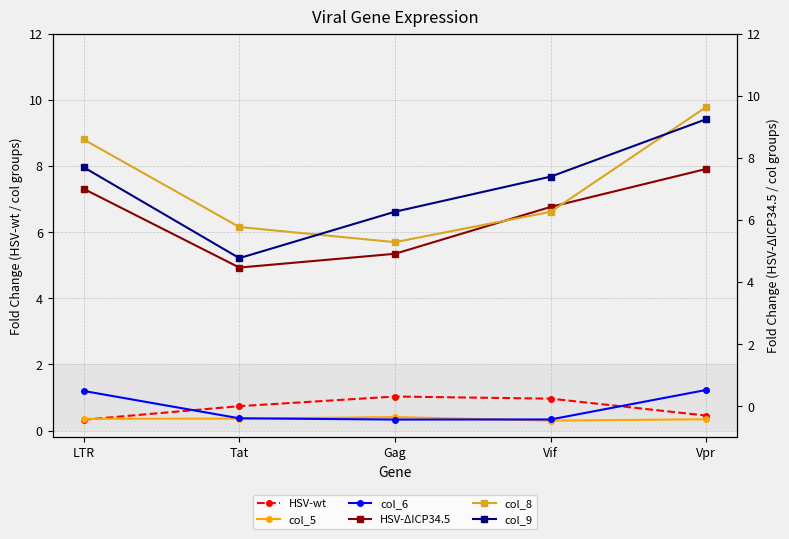

True or false: col_9 and HSV-wt cross at least once.

False